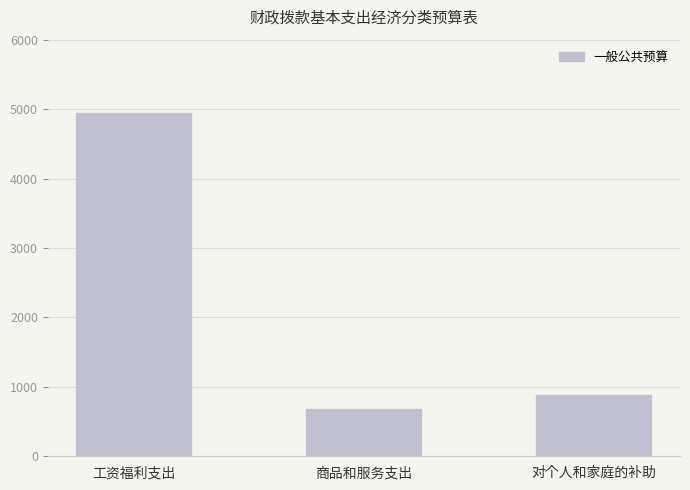

What is the sum of all values?

6501.6